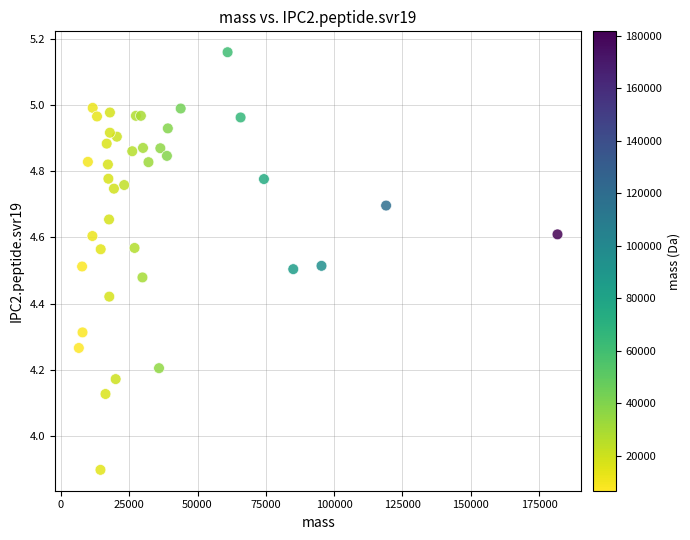

What Y value in the scatter plot is closest to 4?

3.9